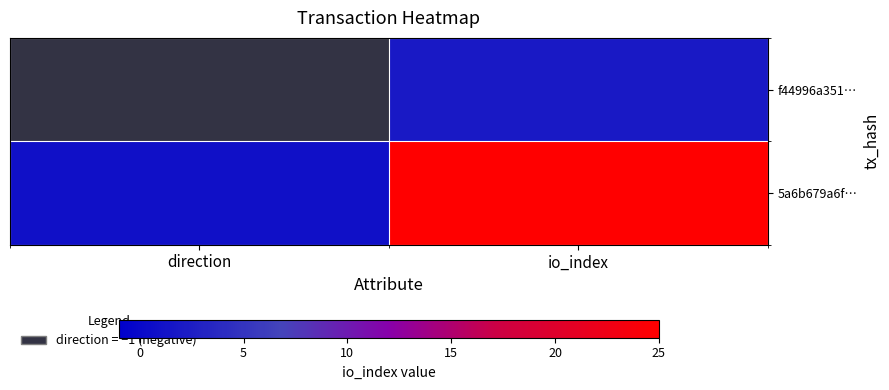

What is the difference between the highest and lowest values at io_index?

23.0